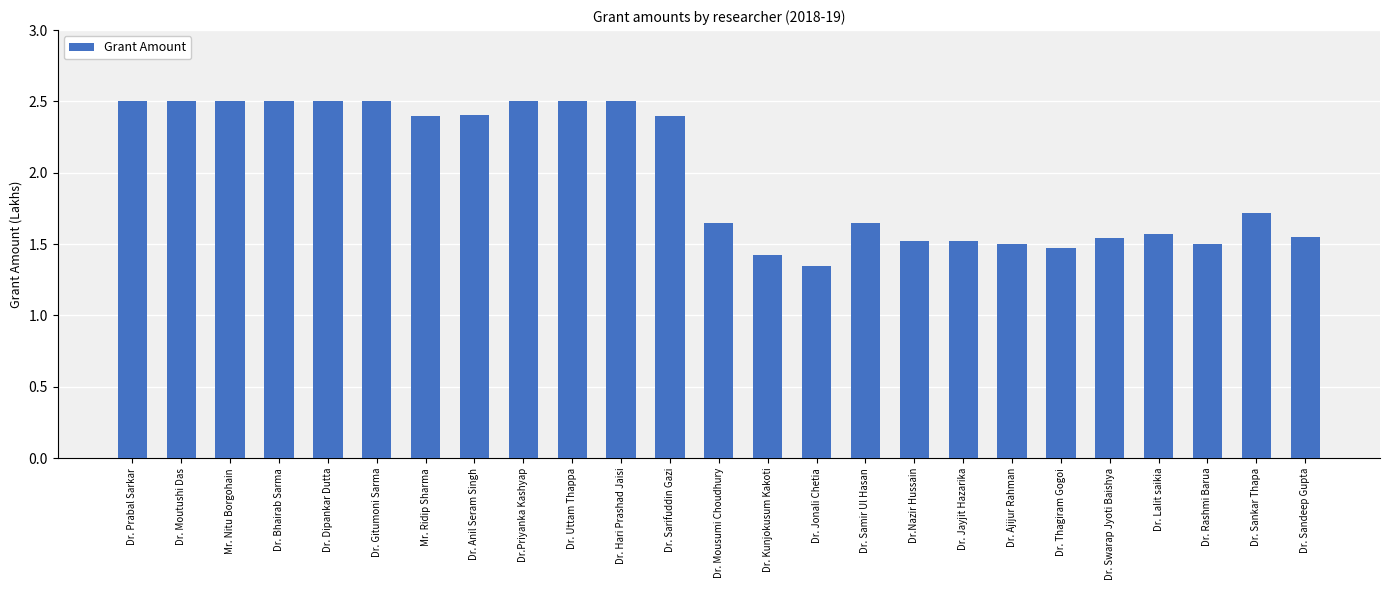

Count the number of data series in this chart.

1